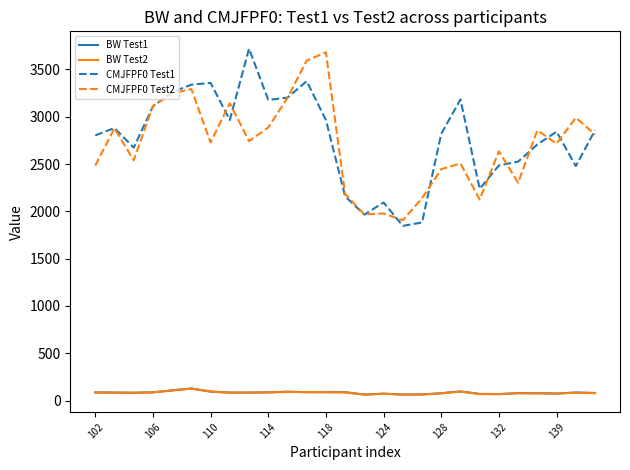

What is the greatest value displayed?

3720.2